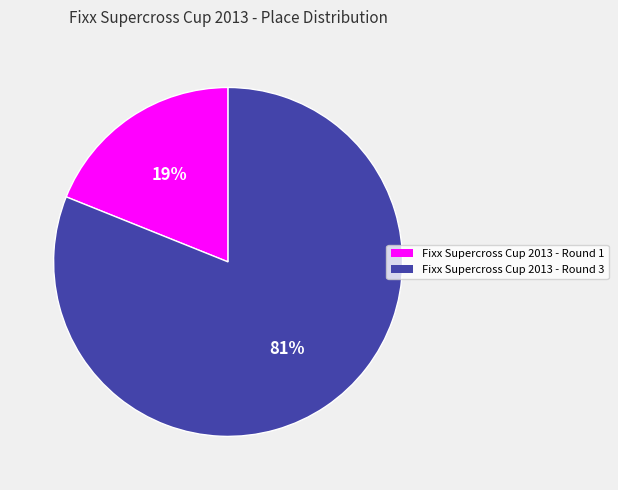

To the nearest percent, what is the average slice percentage?

50%